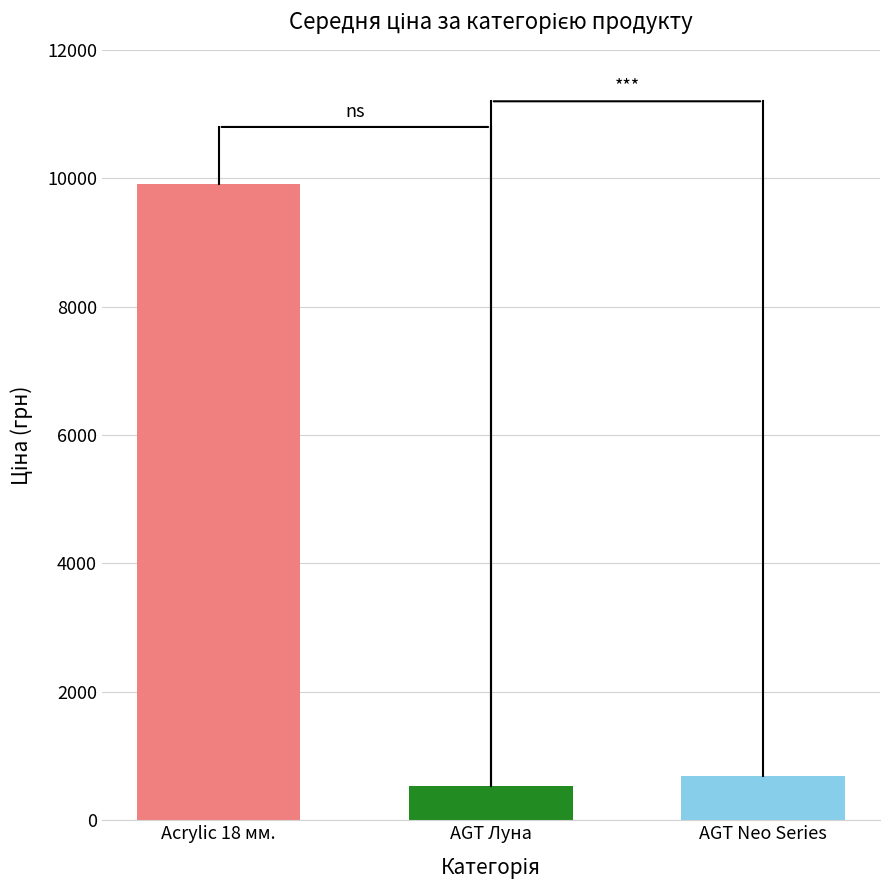

What is the minimum value shown in the chart?

535.4